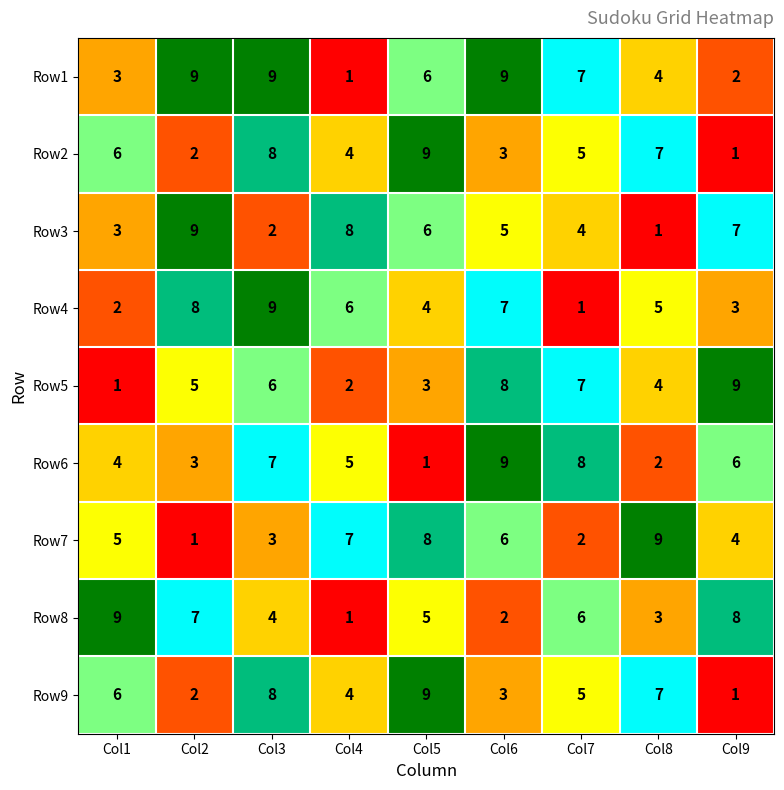

What is the difference between the Row6 values at Col6 and Col4?

4